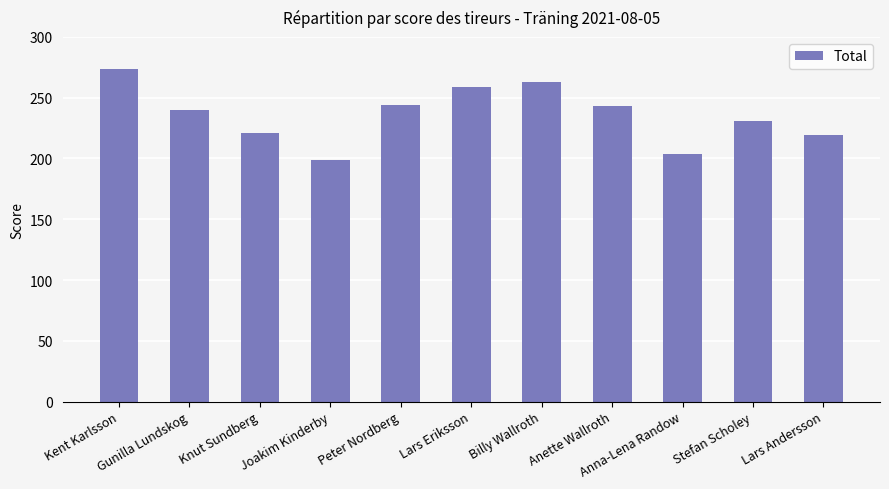

What is the value of the 8th bar from the left?

243